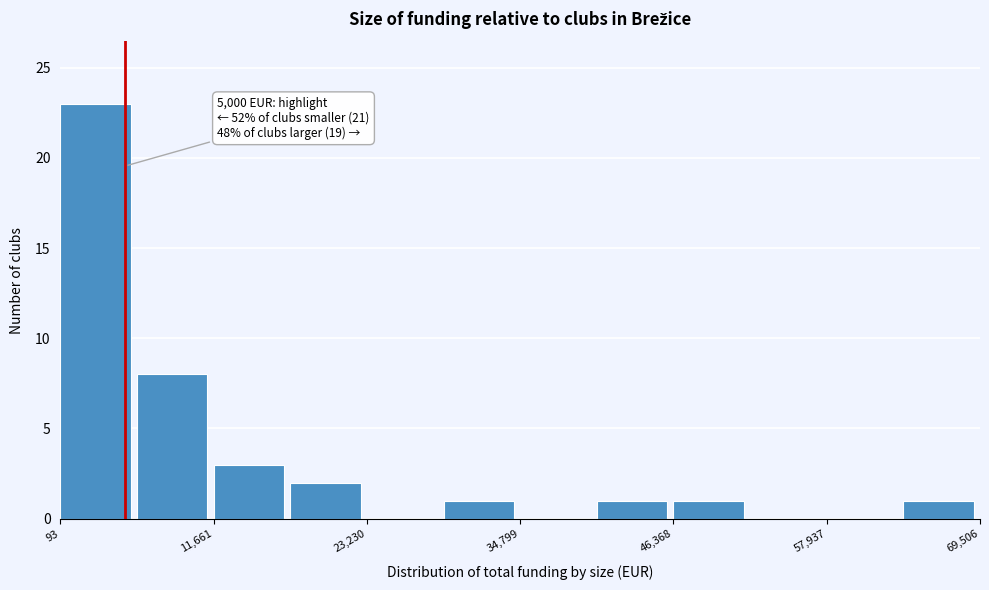

Read against the x-axis, roughly where is the centre of the tallest bar?

2000